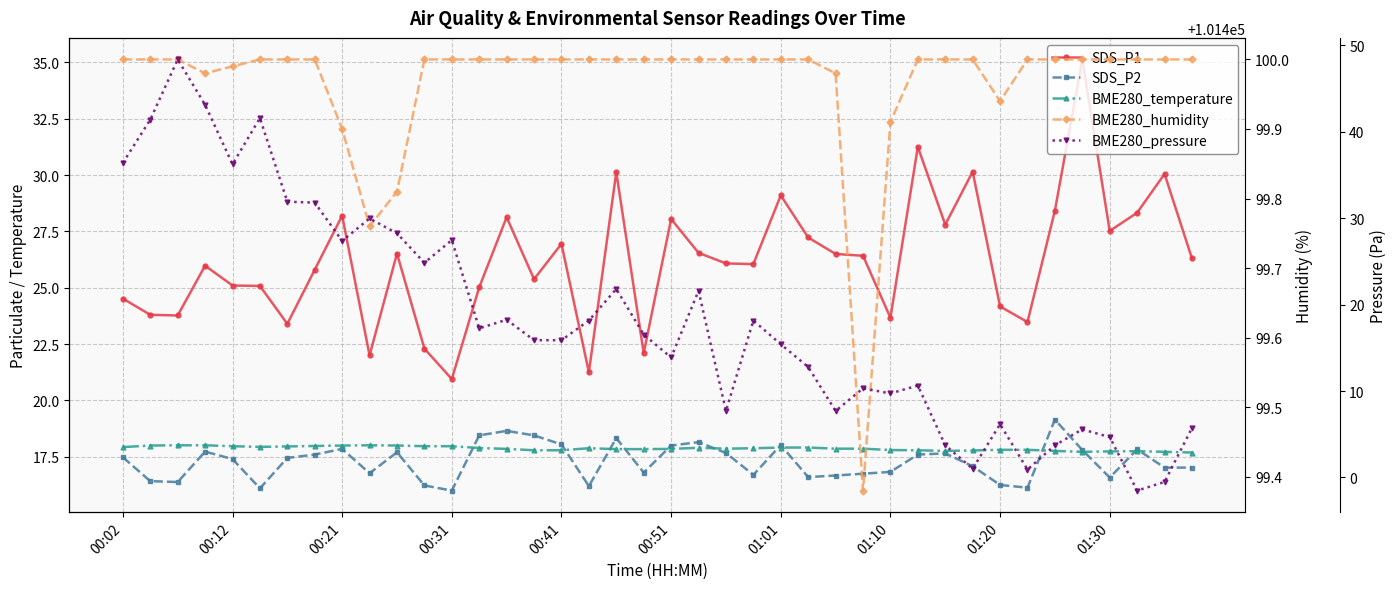

Which series has the widest spread of values?

BME280_pressure